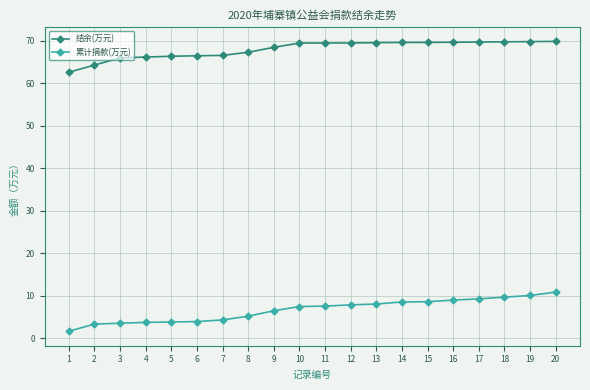

Does the chart have visible grid lines?

Yes